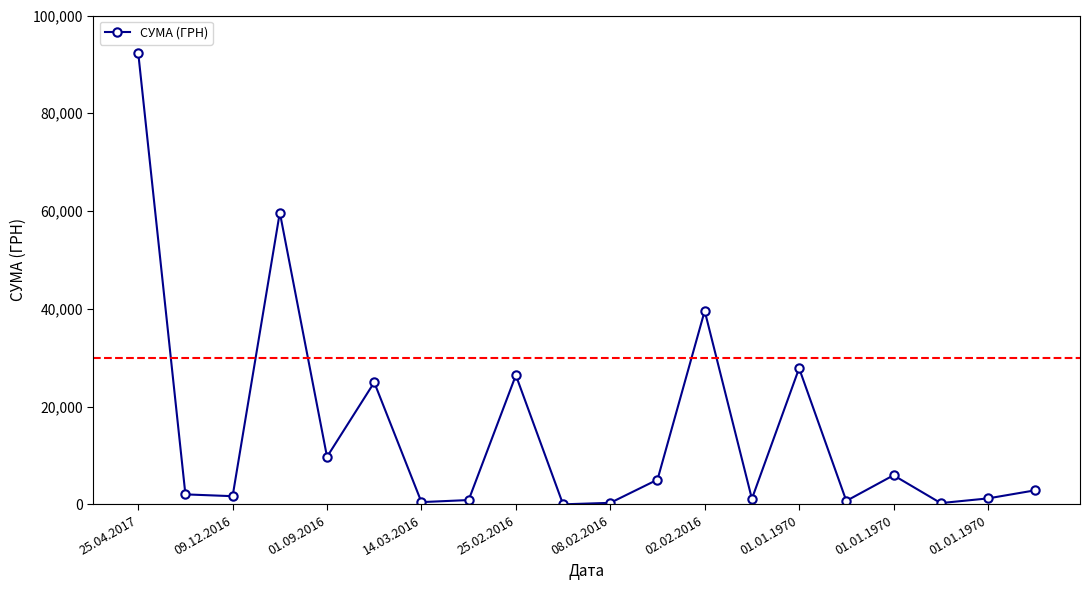

True or false: the data has more than 1 interior local peaks.

True